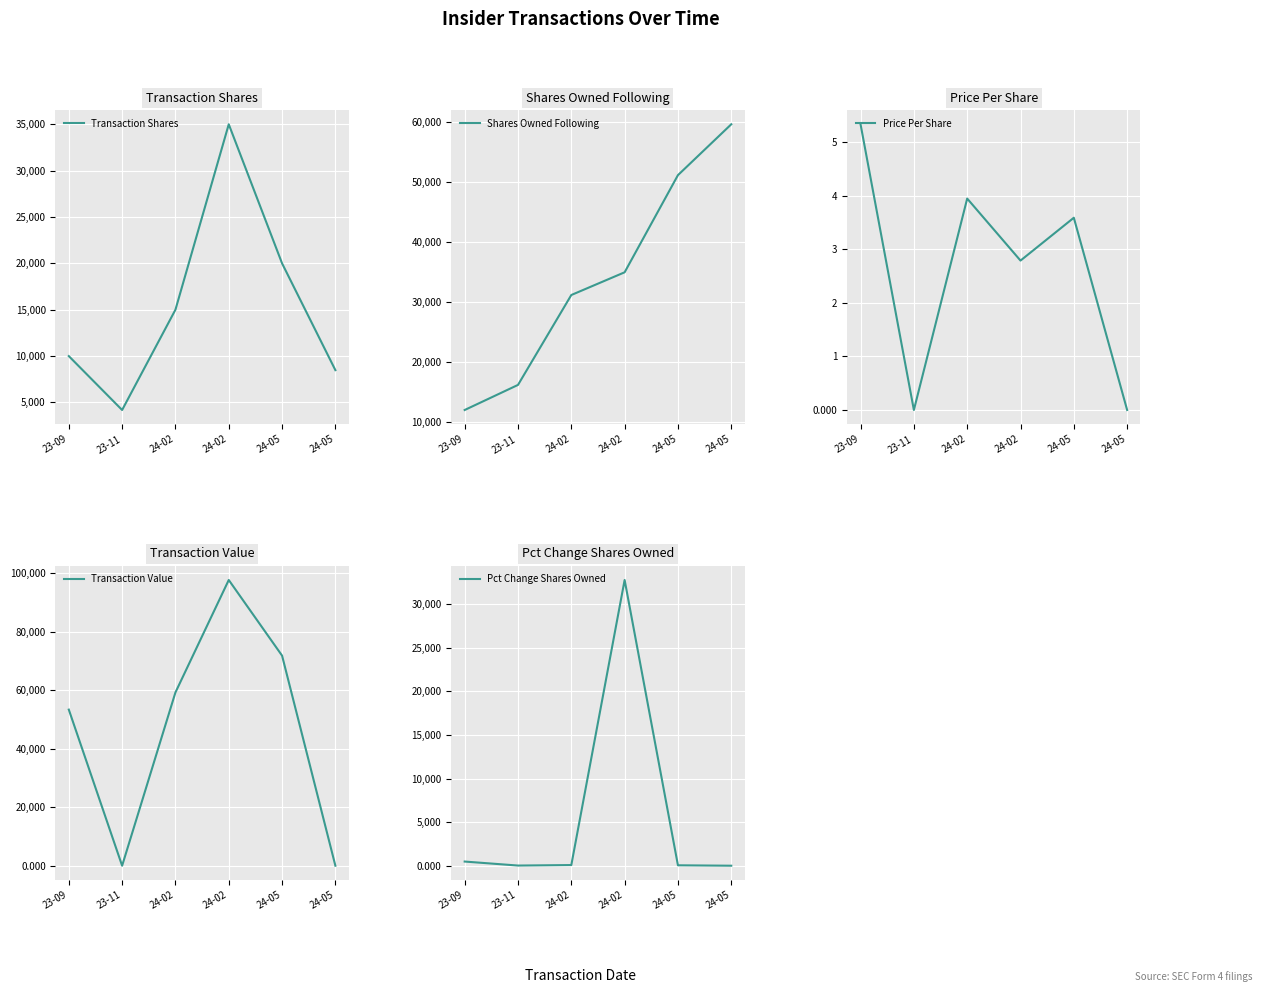

Rank the categories by Pct Change Shares Owned value from highest to lowest.

24-02, 23-09, 24-02, 24-05, 23-11, 24-05